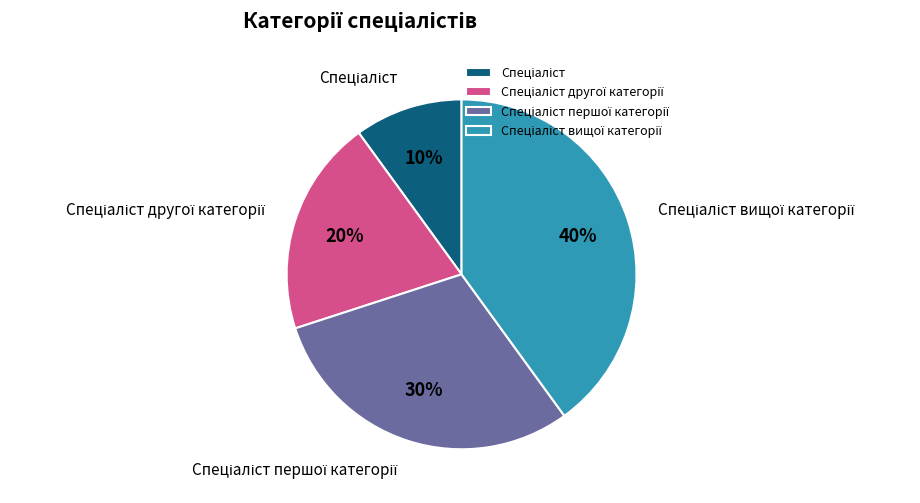

To the nearest percent, what is the difference between the largest and smallest slice percentages?

30%